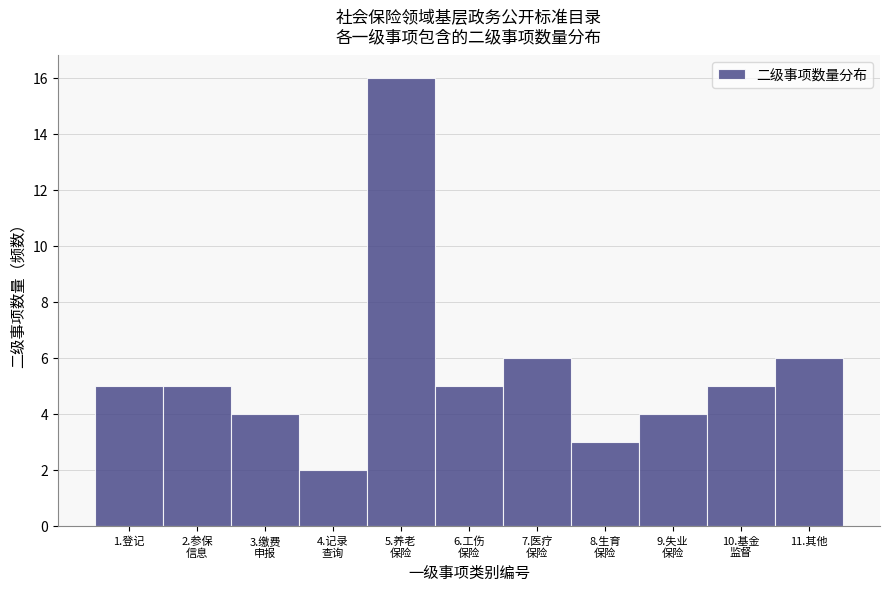

Reading left to right, extract all data points from this chart.

5	5	4	2	16	5	6	3	4	5	6